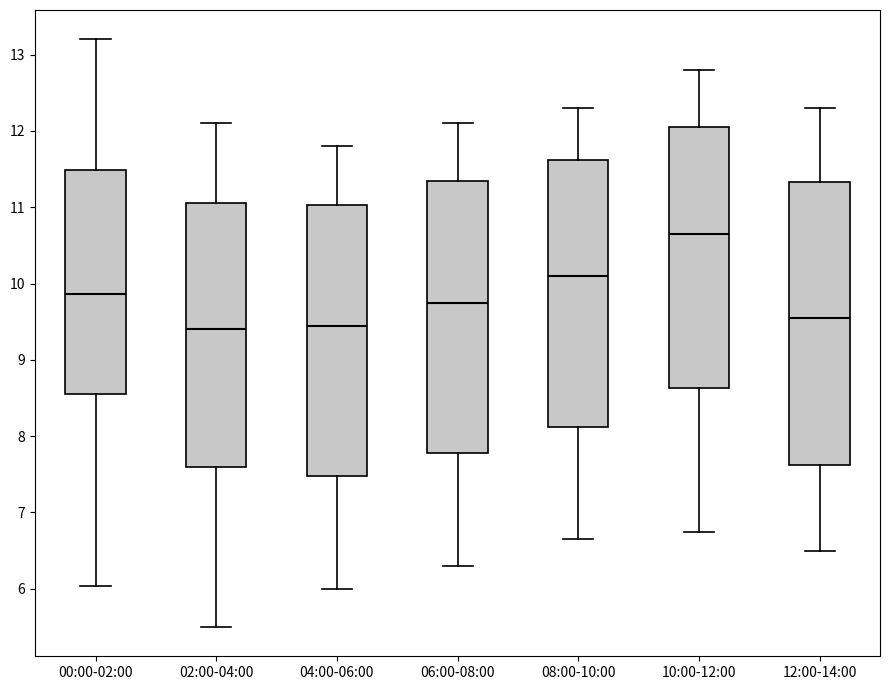

Reading left to right, transcribe this box plot: for each box, give where its median line is, the range the box spans, and where its two whiskers end, as read against the y-axis. The values are not printed on the chart, so give them approximately, as read against the axis.

00:00-02:00: median 9.9, box 8.5 to 11.5, whiskers 6.0 to 13.2
02:00-04:00: median 9.4, box 7.6 to 11.1, whiskers 5.5 to 12.1
04:00-06:00: median 9.5, box 7.5 to 11.0, whiskers 6.0 to 11.8
06:00-08:00: median 9.8, box 7.8 to 11.4, whiskers 6.3 to 12.1
08:00-10:00: median 10.1, box 8.1 to 11.6, whiskers 6.7 to 12.3
10:00-12:00: median 10.7, box 8.6 to 12.1, whiskers 6.8 to 12.8
12:00-14:00: median 9.6, box 7.6 to 11.3, whiskers 6.5 to 12.3